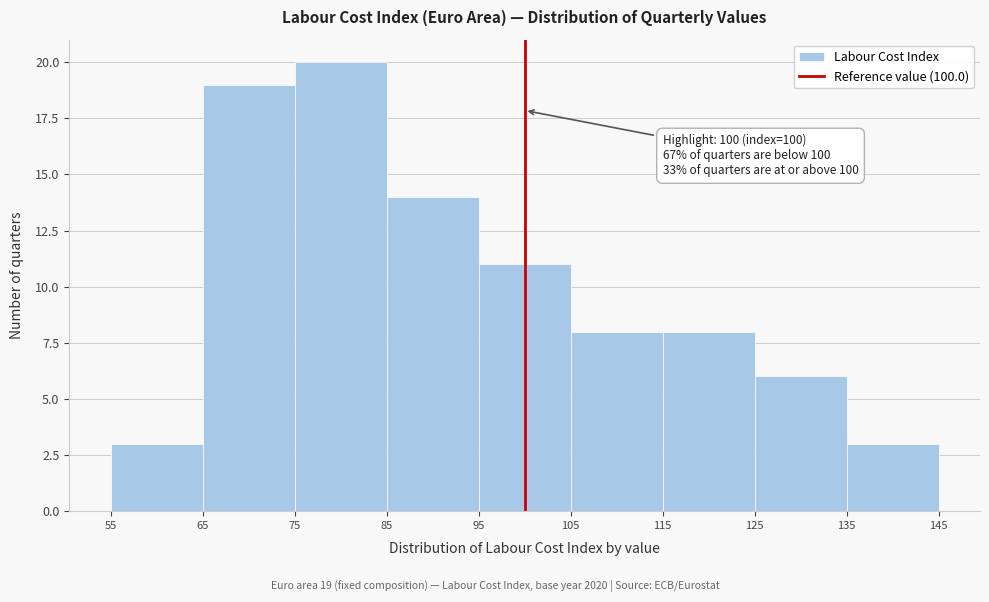

Which range on the x-axis has the tallest bar?

75 to 85